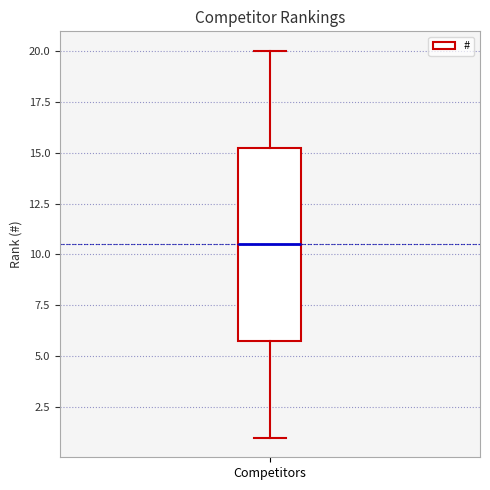

Transcribe this box plot: give where the median line is, the range the box spans, and where the two whiskers end, as read against the y-axis. The values are not printed on the chart, so give them approximately, as read against the axis.

median 10.5, box 6.0 to 15.5, whiskers 1.0 to 20.0